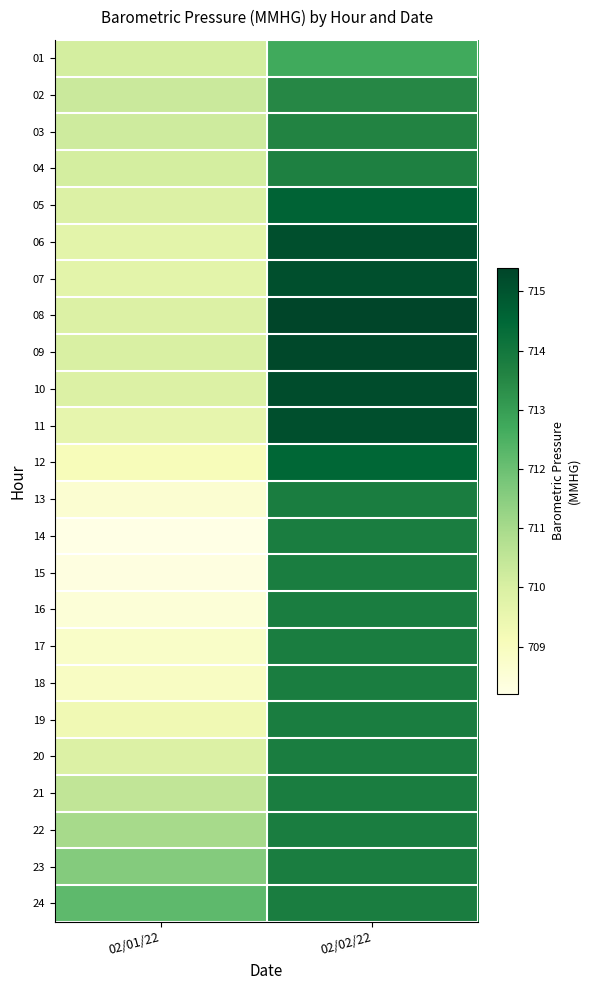

What is the minimum value shown in the chart?

708.2